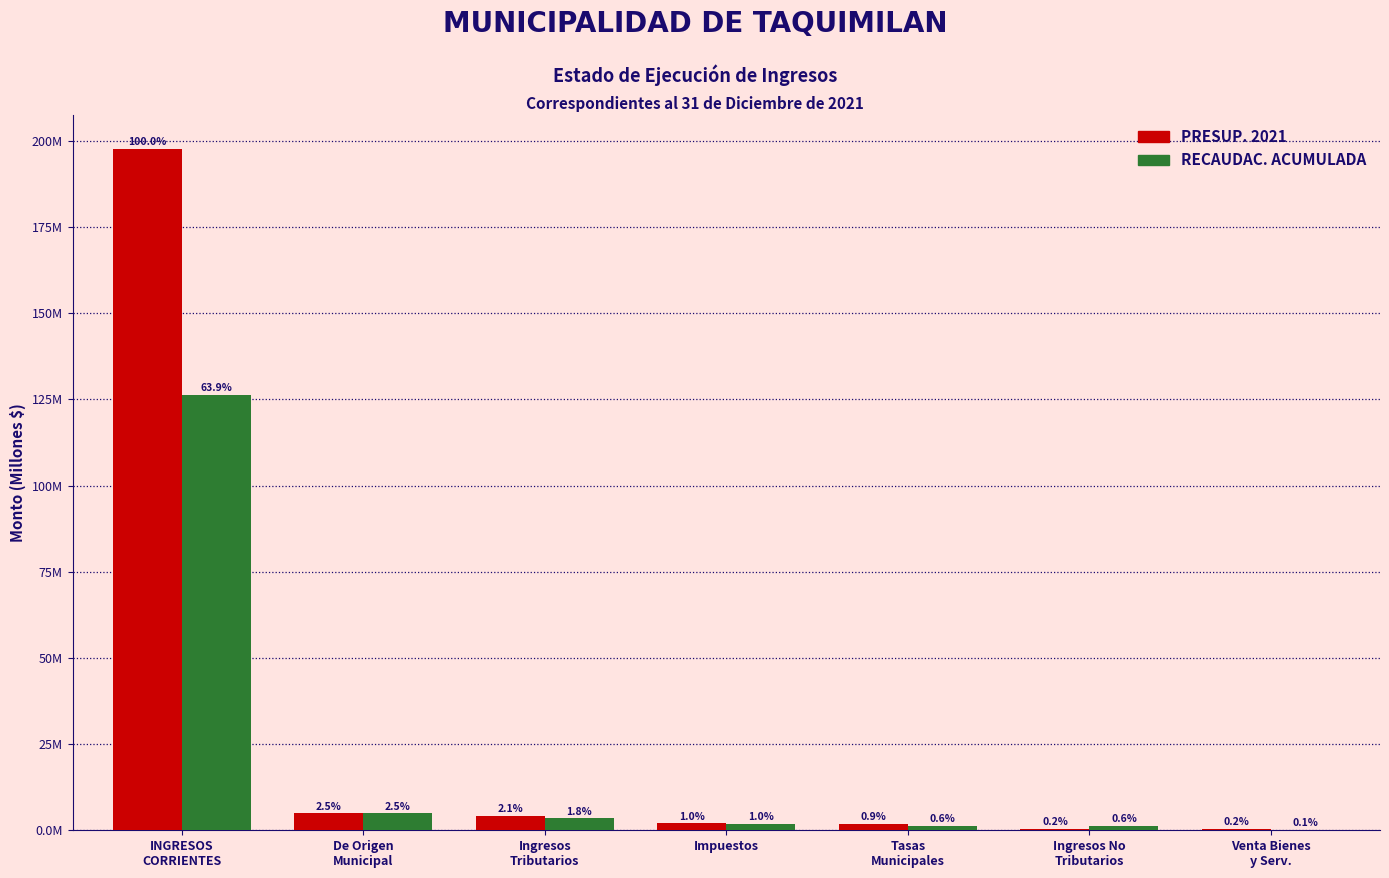

What are all the series names shown in the legend?

PRESUP. 2021, RECAUDAC. ACUMULADA